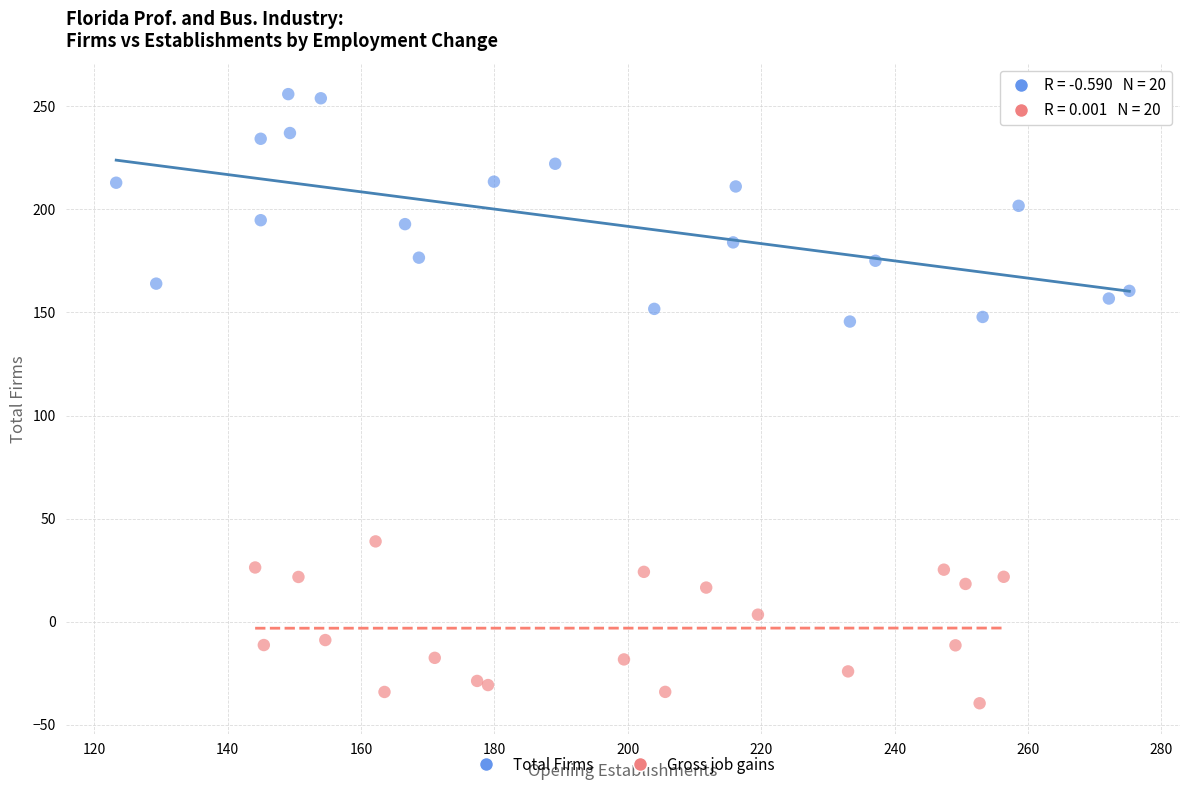

Which series contains the highest Y value?

Total Firms